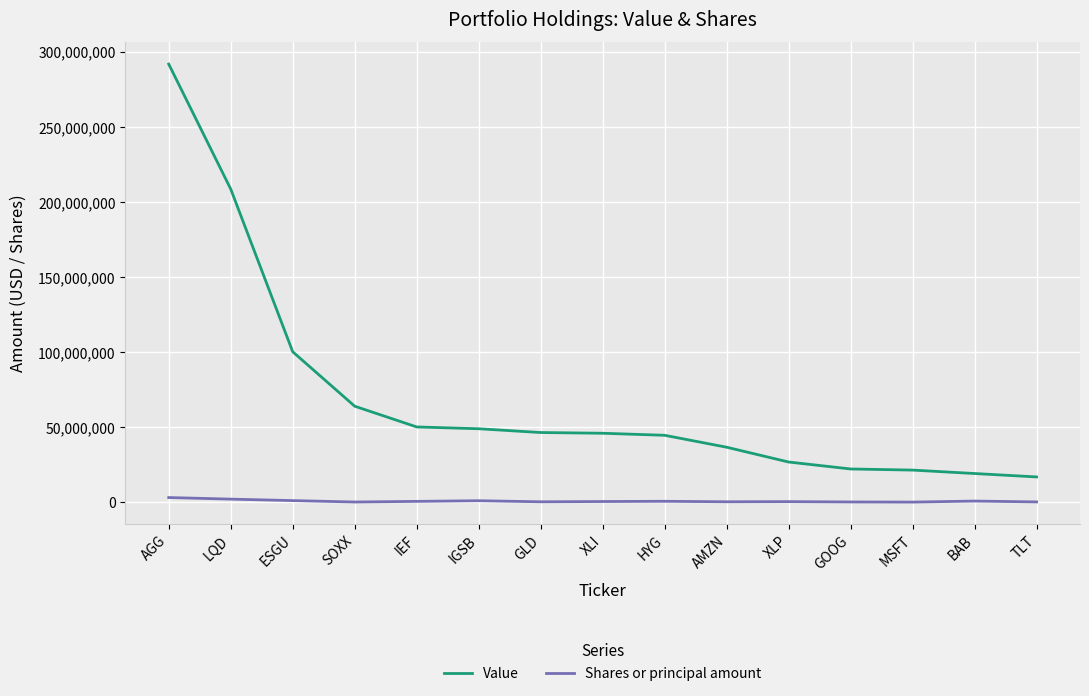

What is the sum of all Shares or principal amount values?

11065886